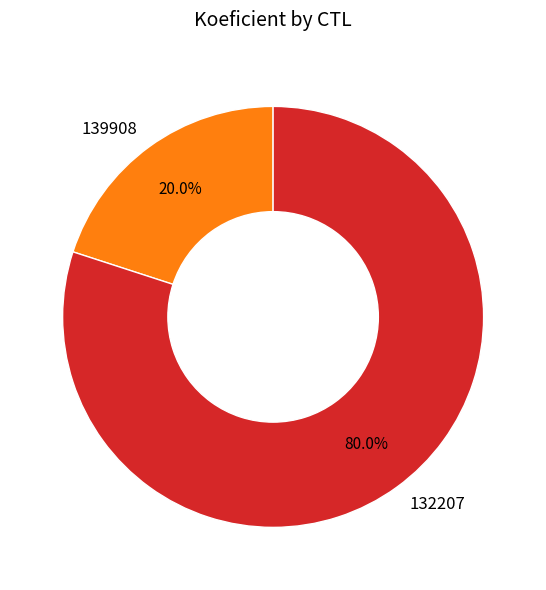

Which slice is the largest?

132207